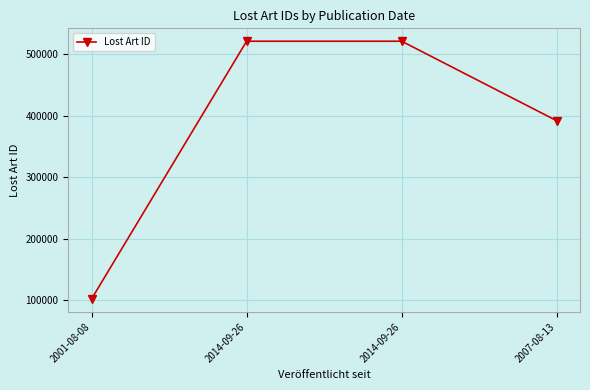

Rank the categories by value from lowest to highest.

2001-08-08, 2007-08-13, 2014-09-26, 2014-09-26